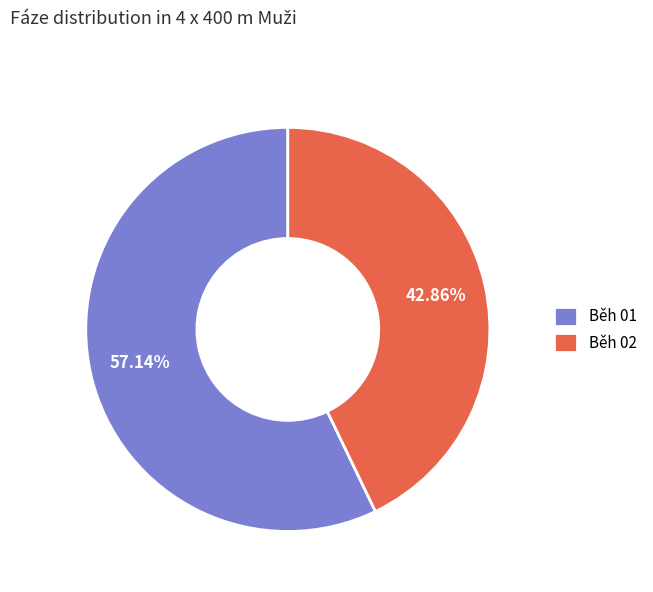

What percentage do Běh 01 and Běh 02 together represent?

100.0%